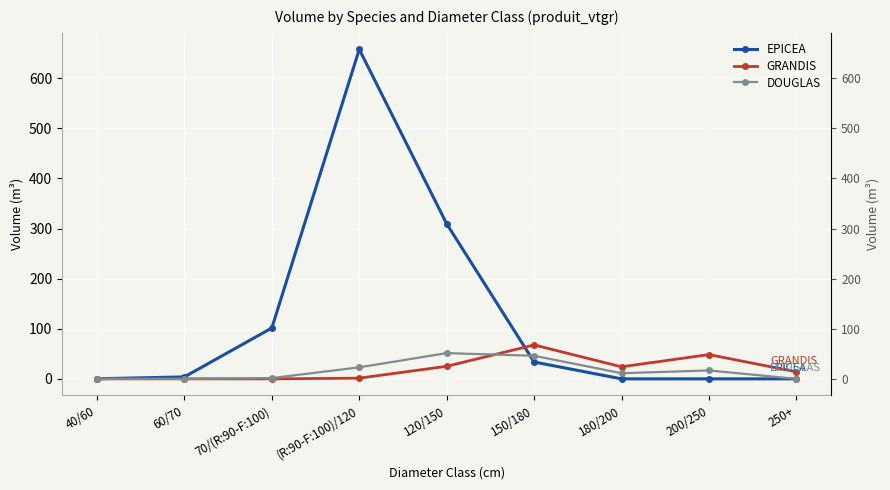

At which label is DOUGLAS closest to 25?

(R:90-F:100)/120